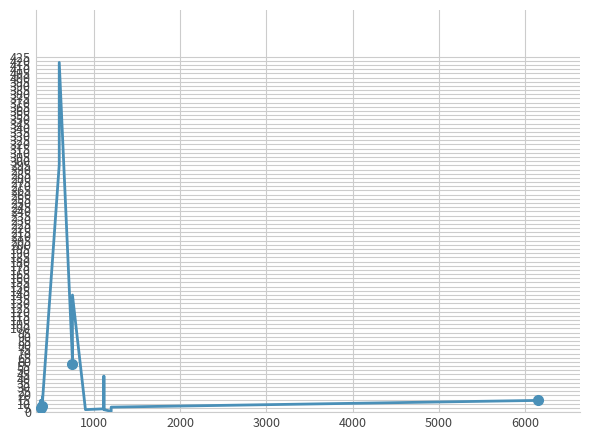

What is the average value?

56